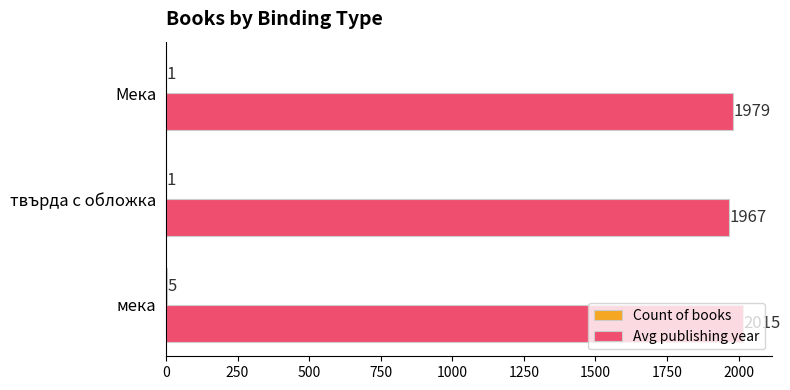

Which series has the largest total across all categories?

Avg publishing year